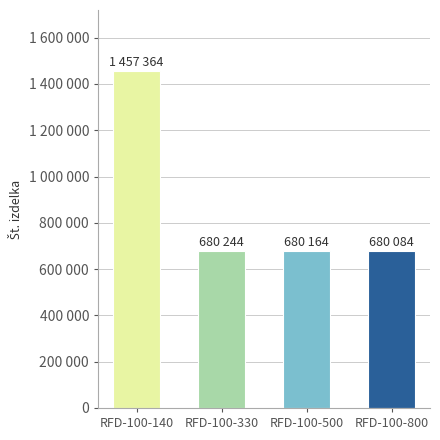

How many categories are shown in the chart?

4